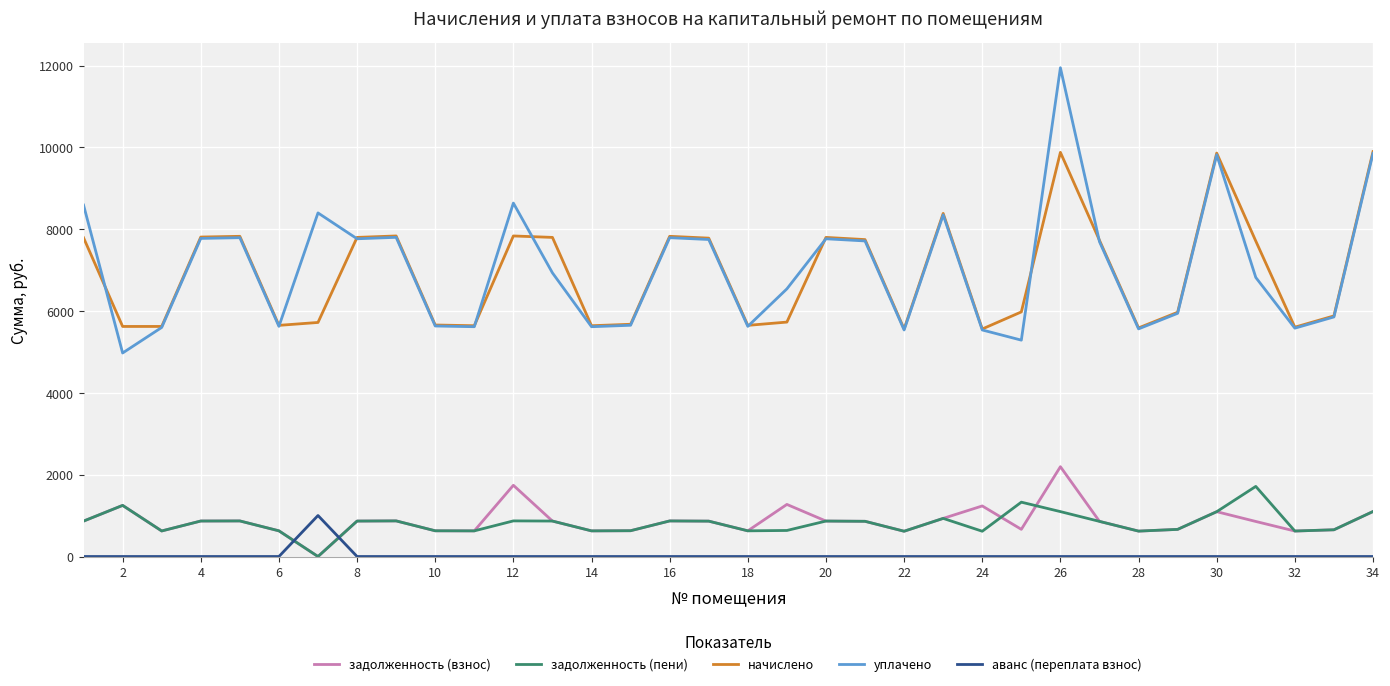

Which series has the widest spread of values?

уплачено